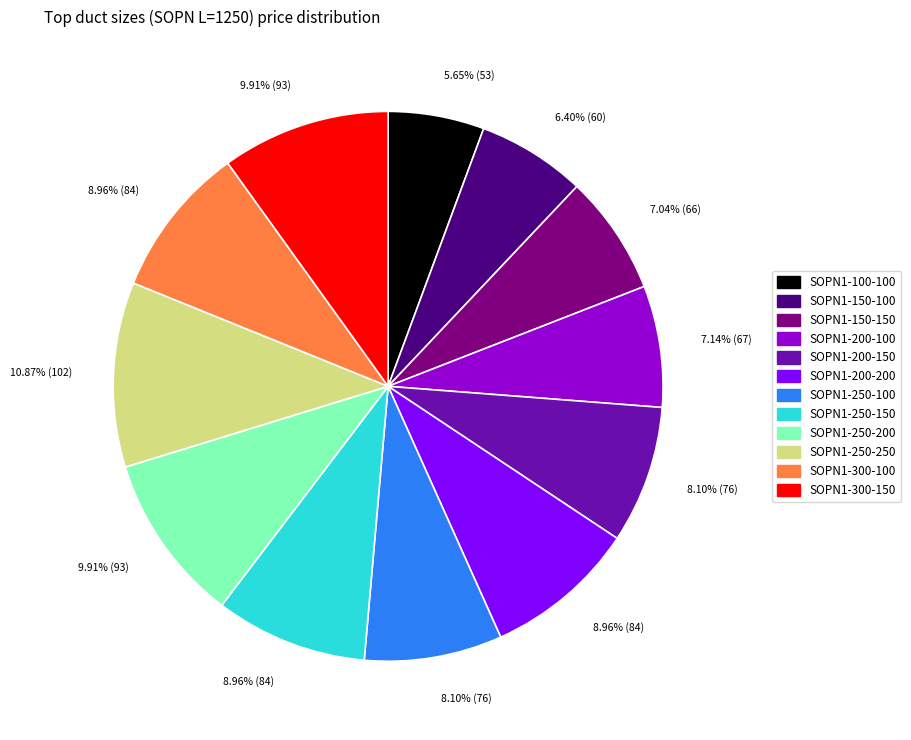

Does any single category account for the majority?

No